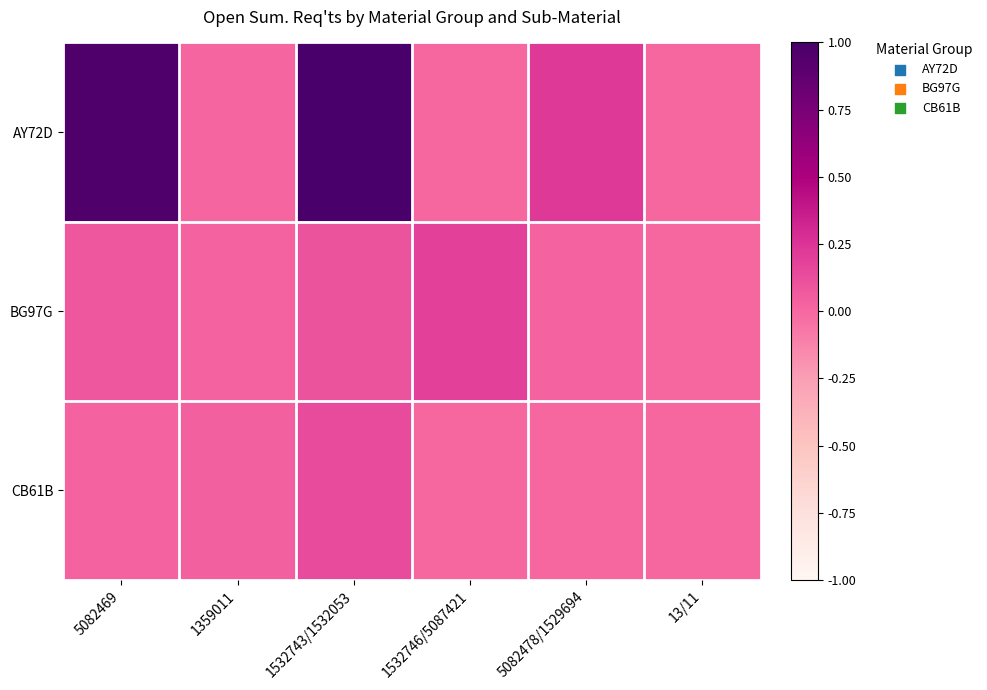

What is the maximum value shown in the chart?

1.0